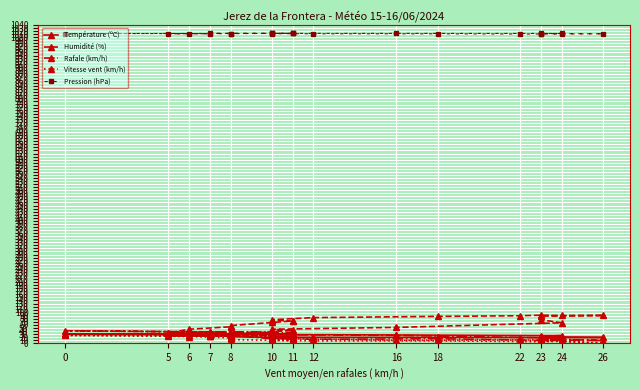

What is the difference between the maximum and minimum values in the Pression (hPa) series?

2.2